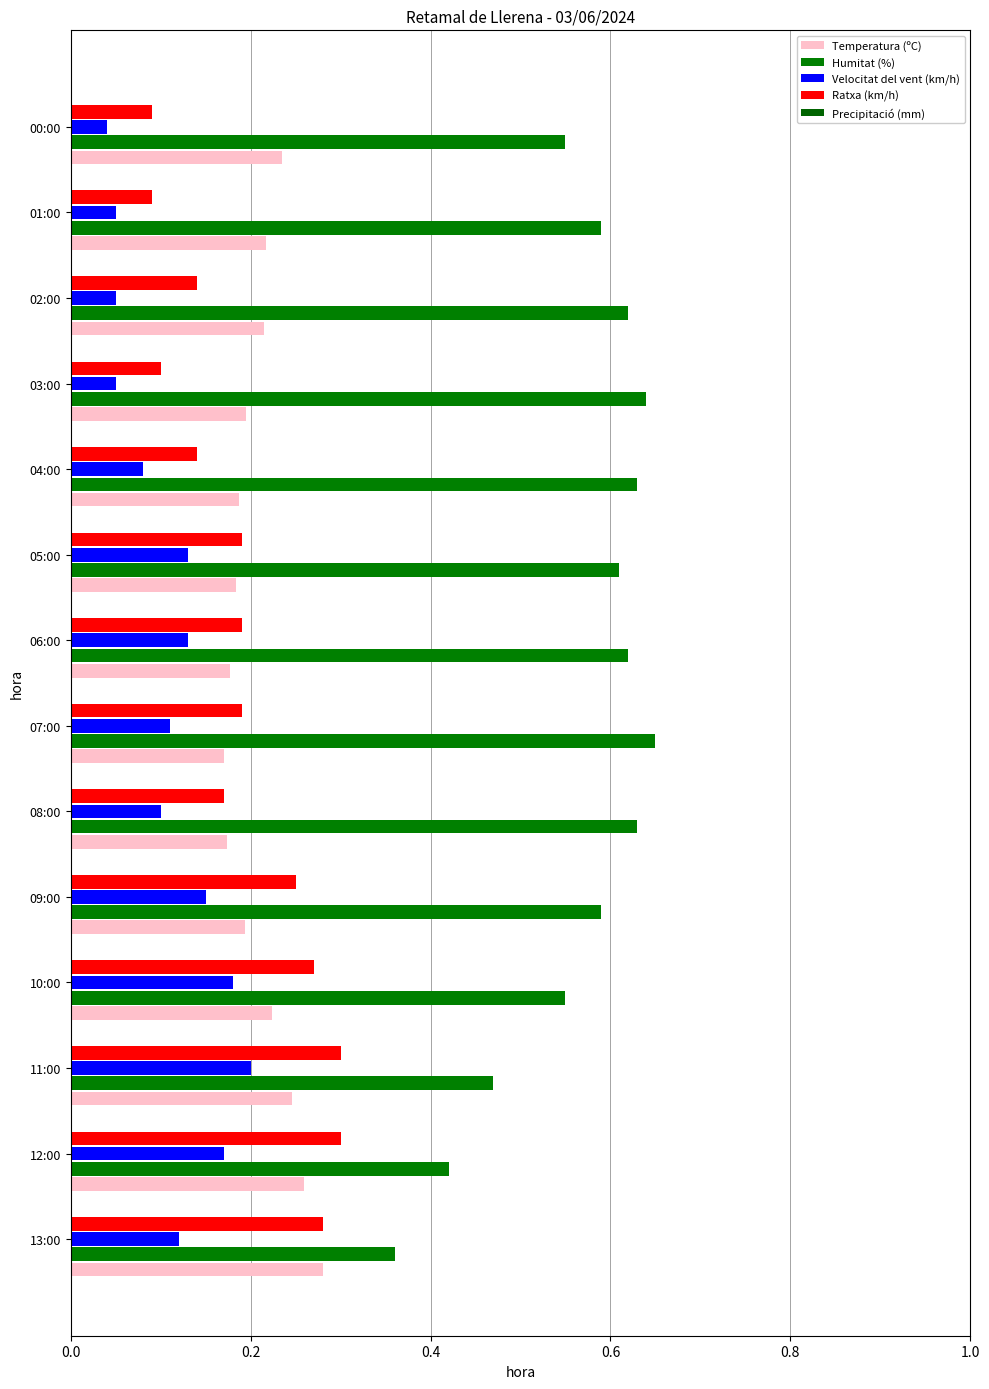

How many distinct data groups are displayed?

4